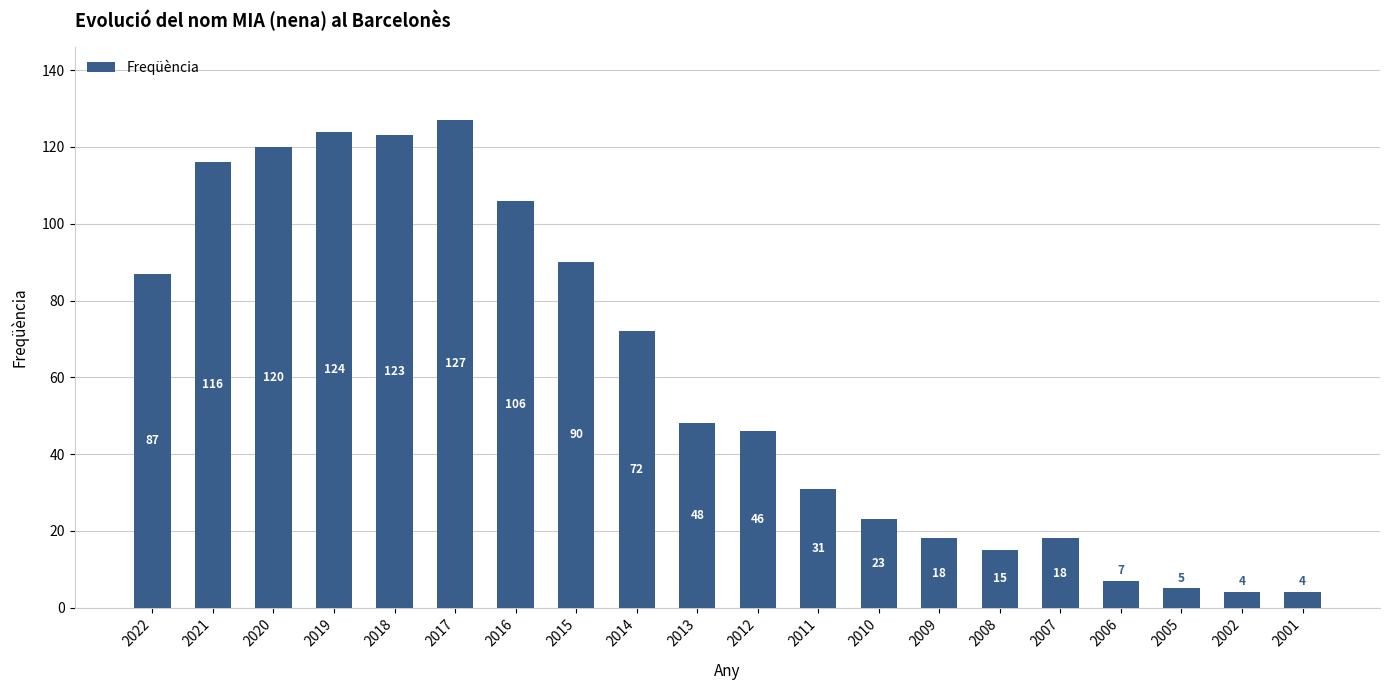

What is the change in value from 2017 to 2011?

-96